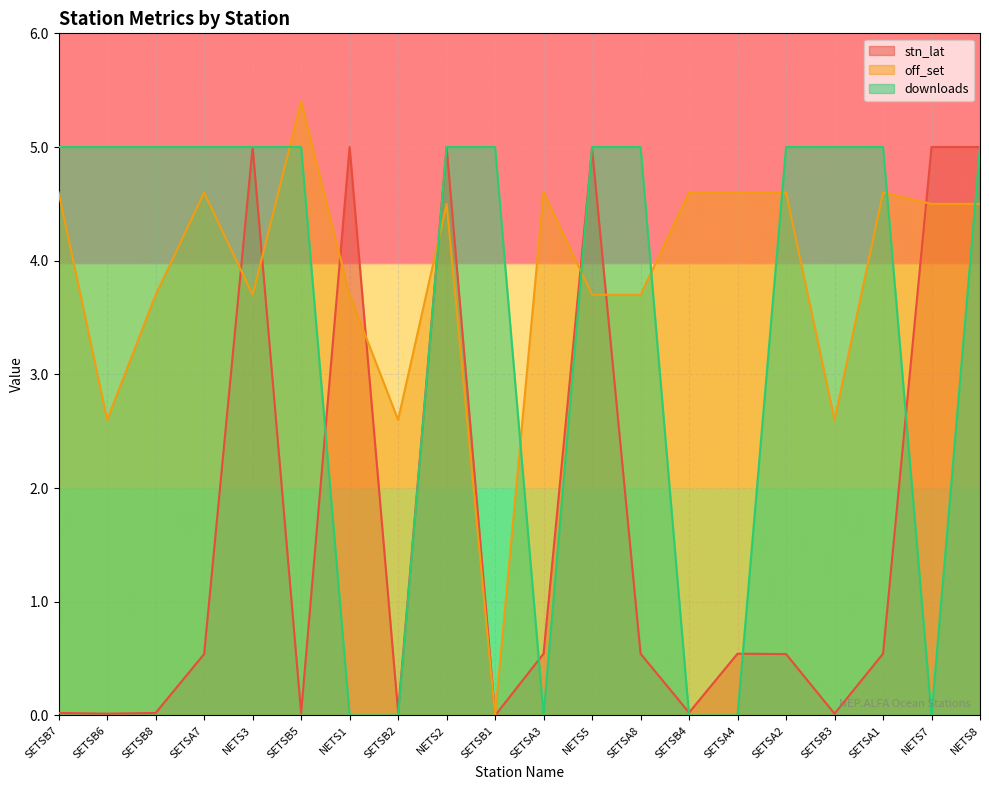

The downloads series shows 1.3 at SETSB7. True or false?

False